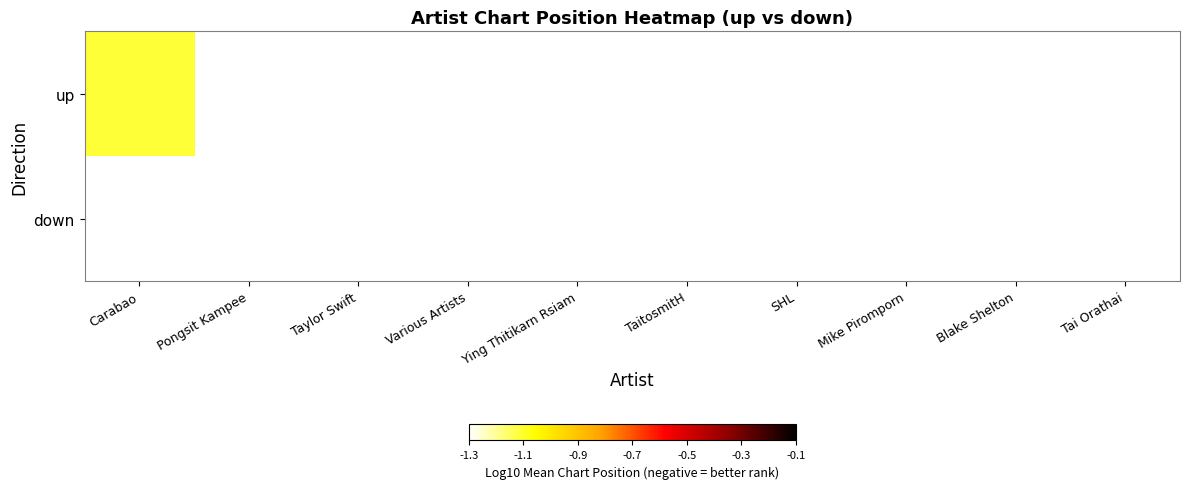

What is the minimum value shown in the chart?

-2.3